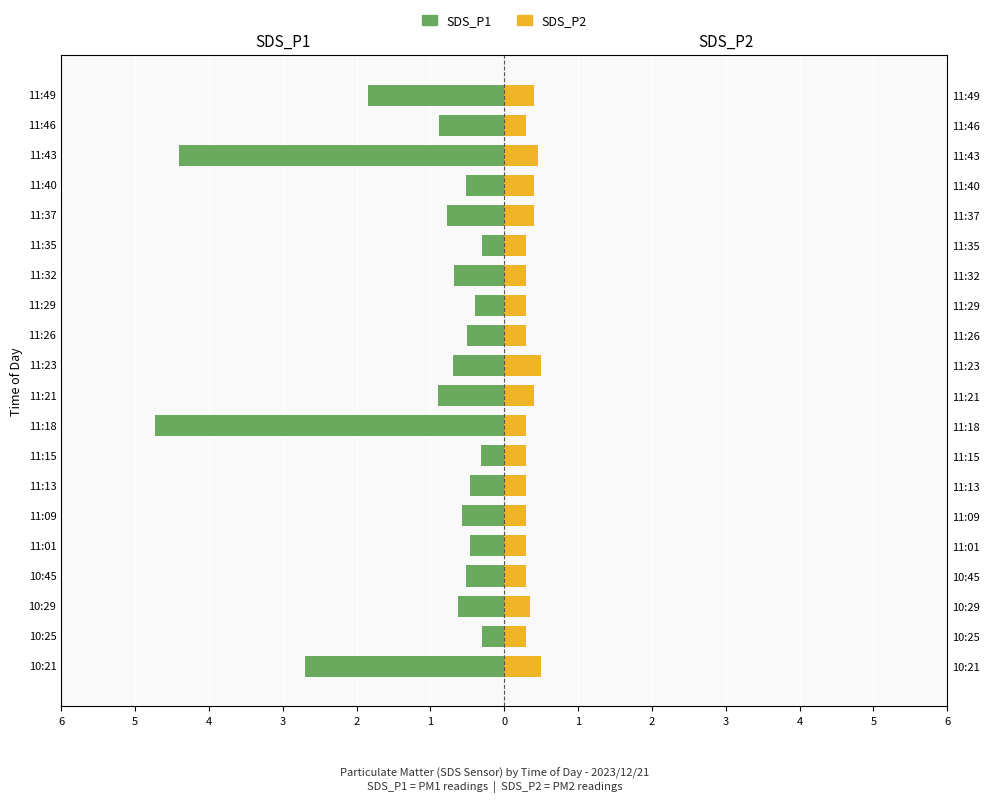

How many categories are shown in the chart?

20